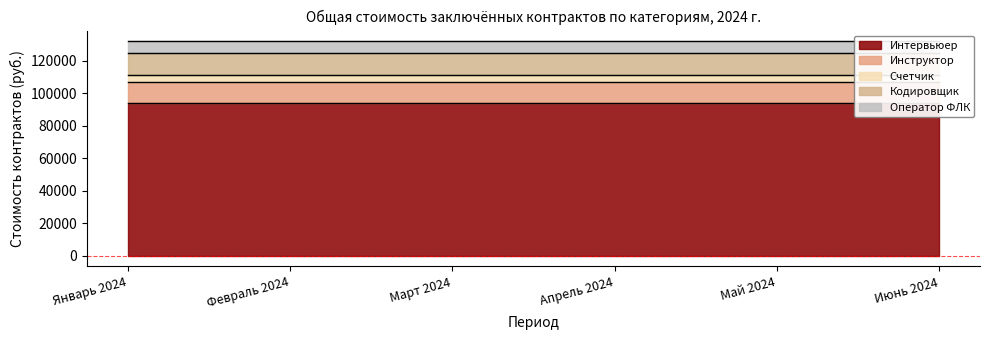

Which label corresponds to the largest value in the chart?

Январь 2024